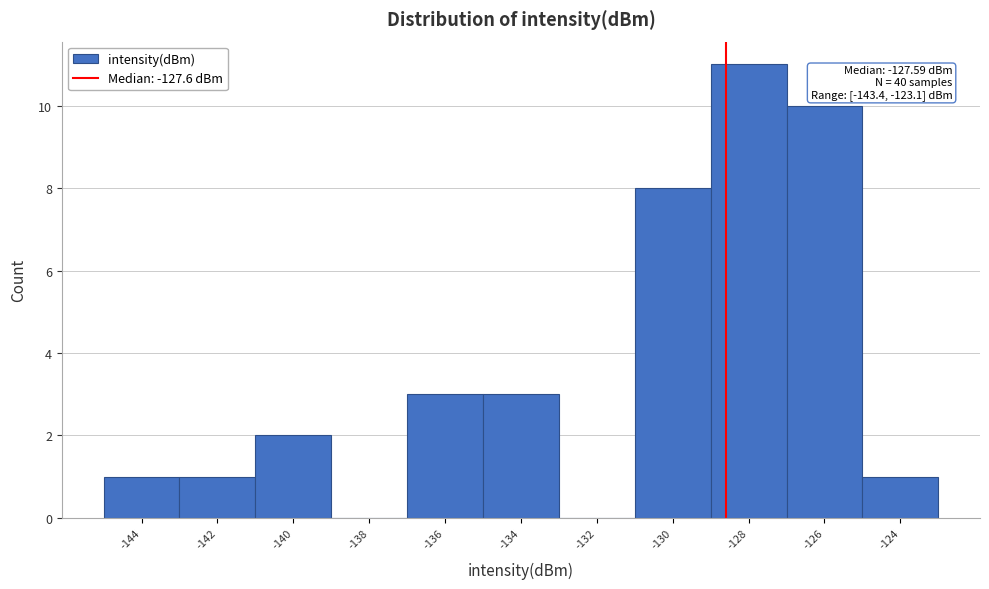

Reading left to right, list all the values displayed in this chart.

-144=1	-142=1	-140=2	-138=0	-136=3	-134=3	-132=0	-130=8	-128=11	-126=10	-124=1